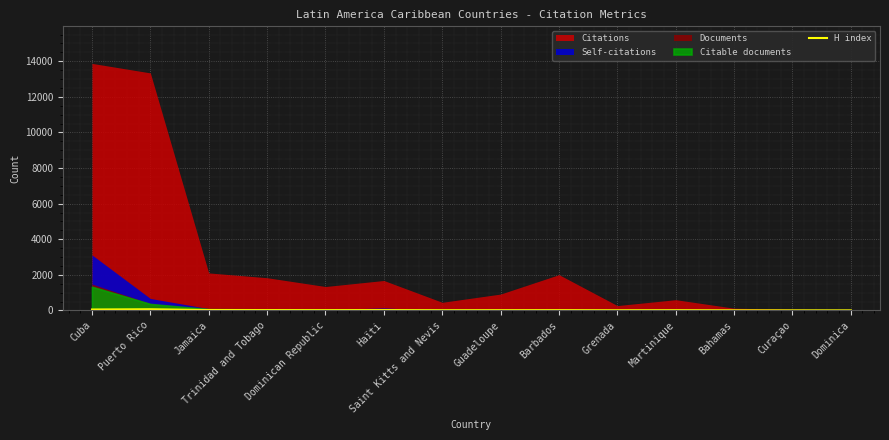

Reading left to right, extract all data points from this chart.

Cuba=51	Puerto Rico=65	Jamaica=22	Trinidad and Tobago=18	Dominican Republic=15	Haïti=19	Saint Kitts and Nevis=10	Guadeloupe=13	Barbados=15	Grenada=9	Martinique=12	Bahamas=5	Curaçao=4	Dominica=3